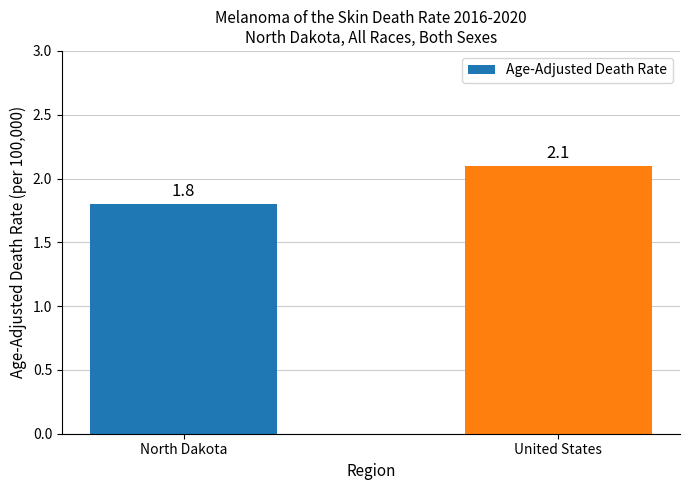

What is the average value?

2.0